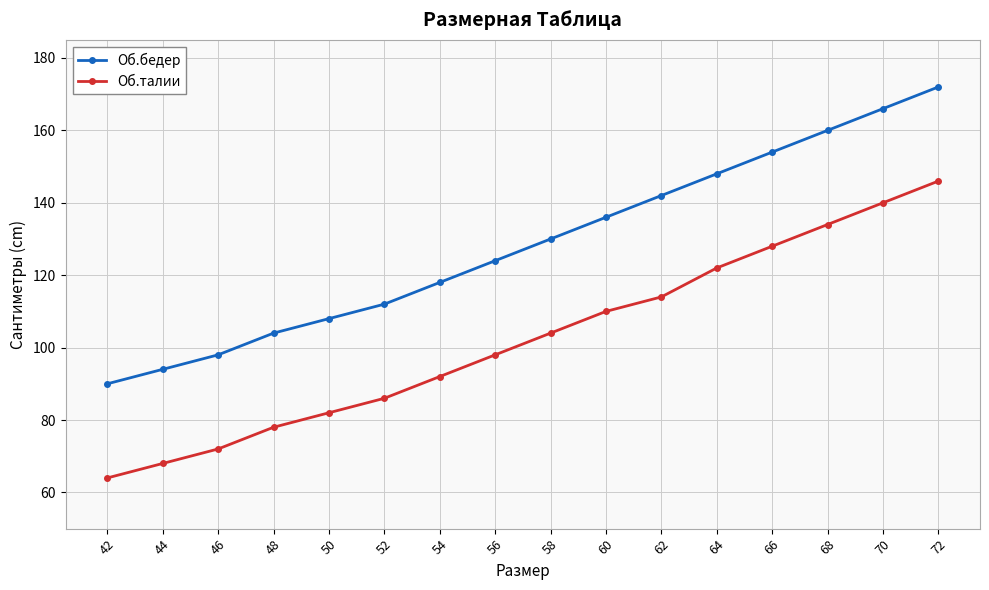

What are all the series names shown in the legend?

Об.бедер, Об.талии